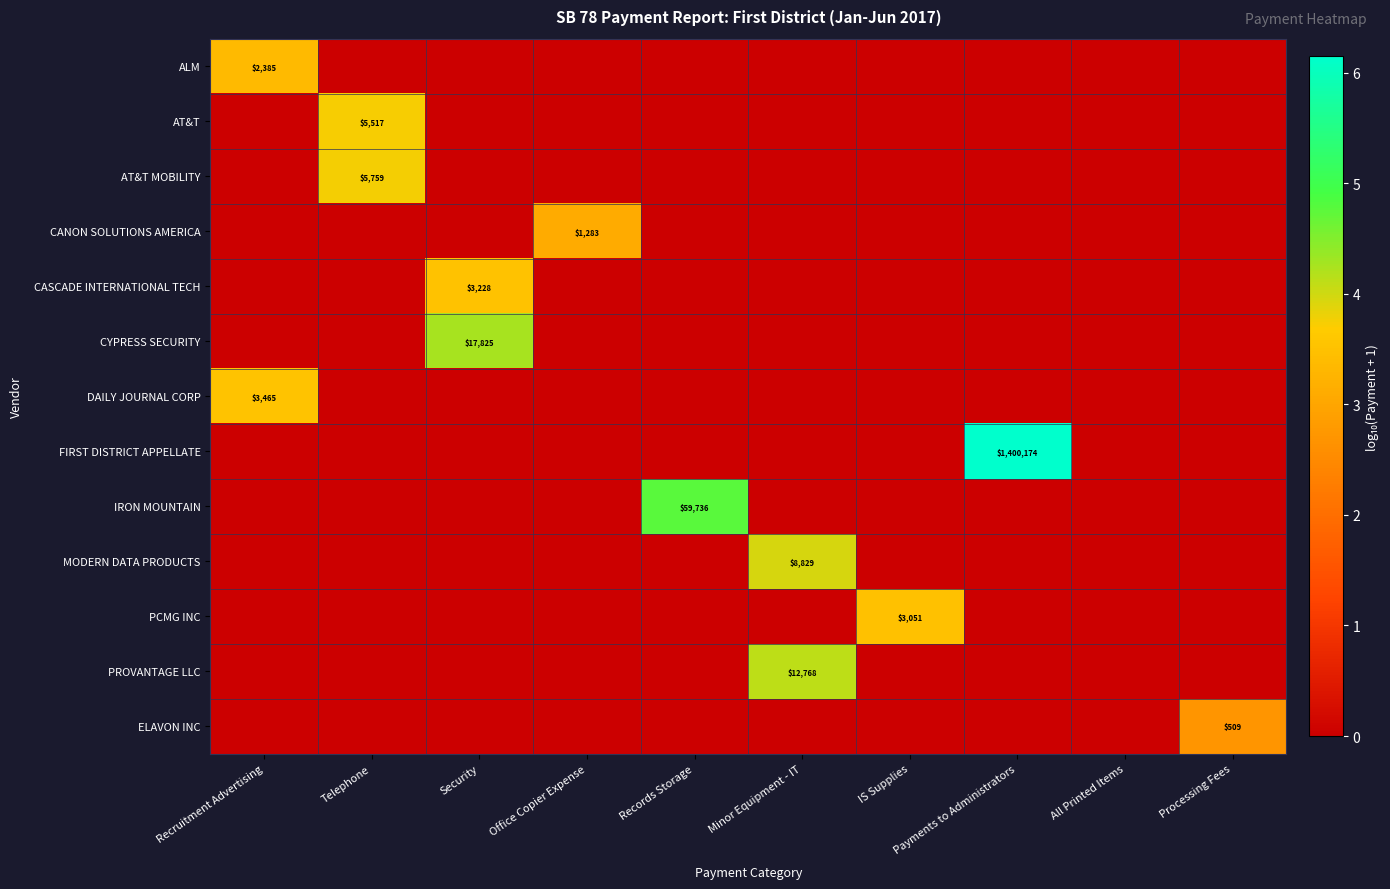

At which category is the sum across all series the highest?

Minor Equipment - IT